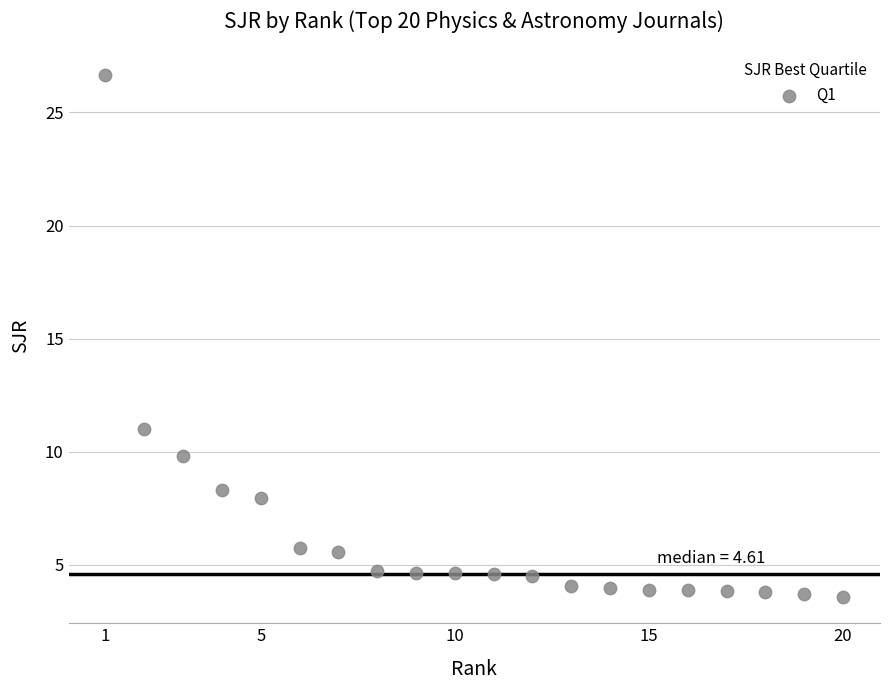

What is the range of Y values (max minus min)?

23.1